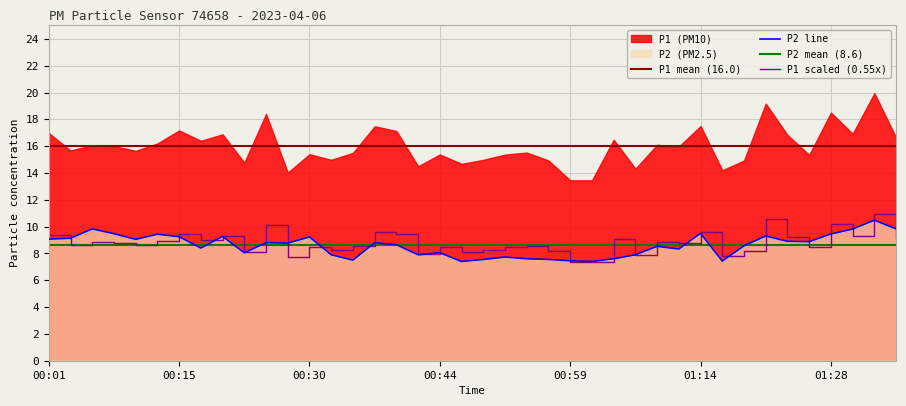

Where does the P2 series first go above 8?

00:01